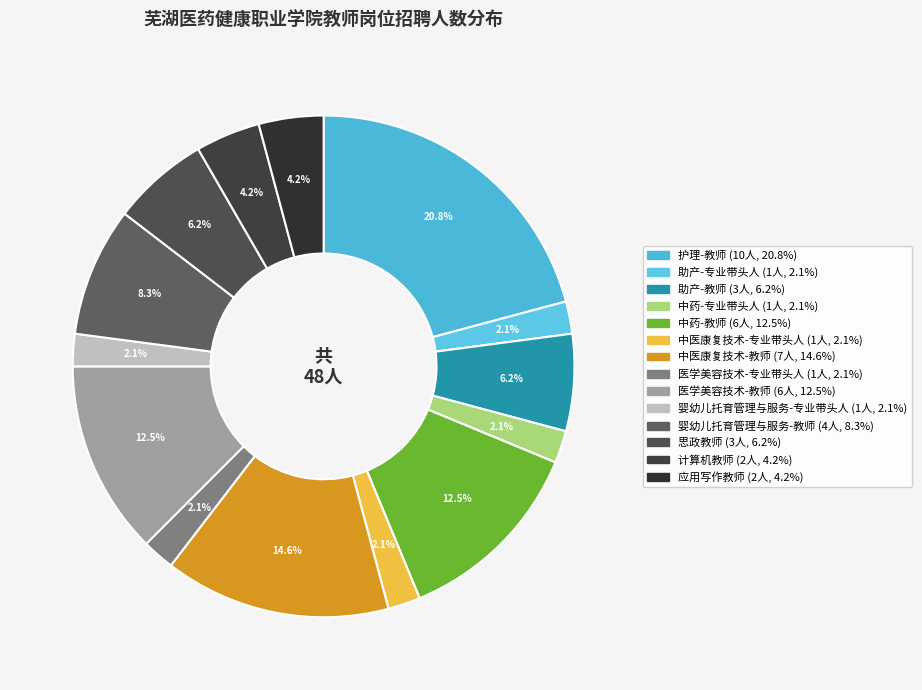

What is the largest slice in the pie chart?

护理-教师